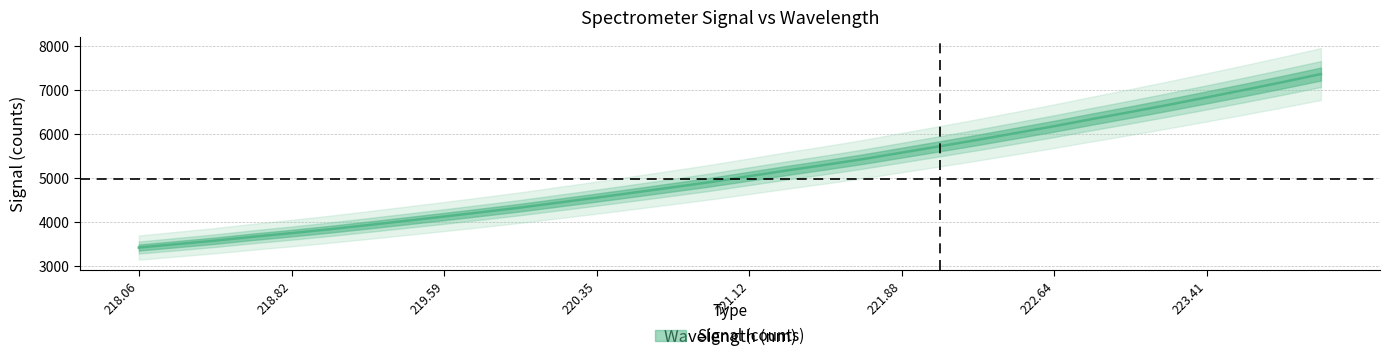

What is the label of the 2nd point from the left?

218.2508